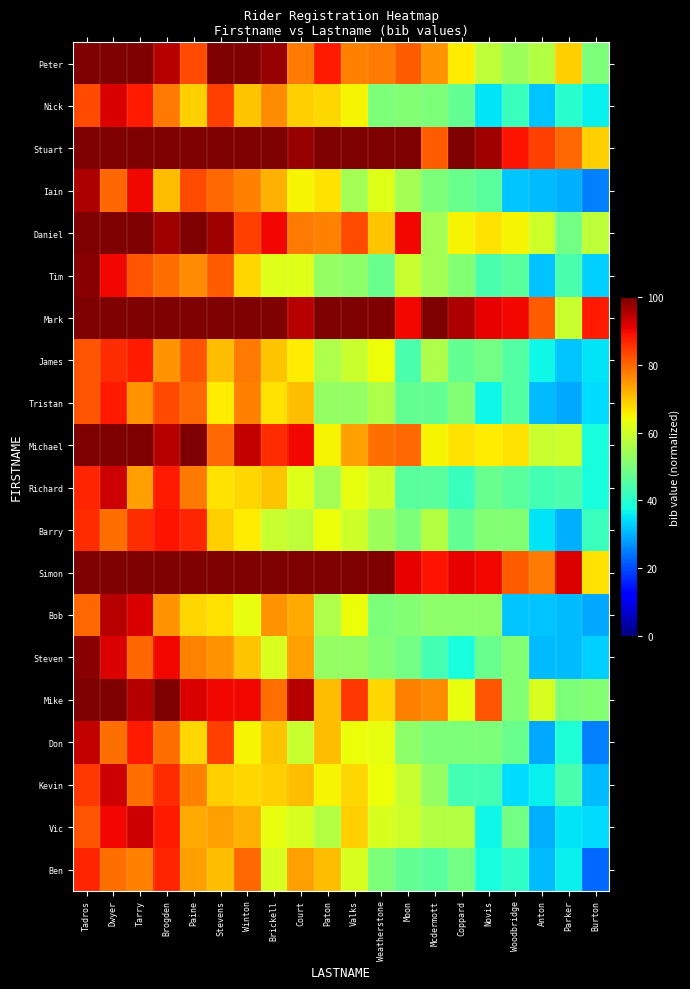

At how many categories does at least one series exceed 83?

20